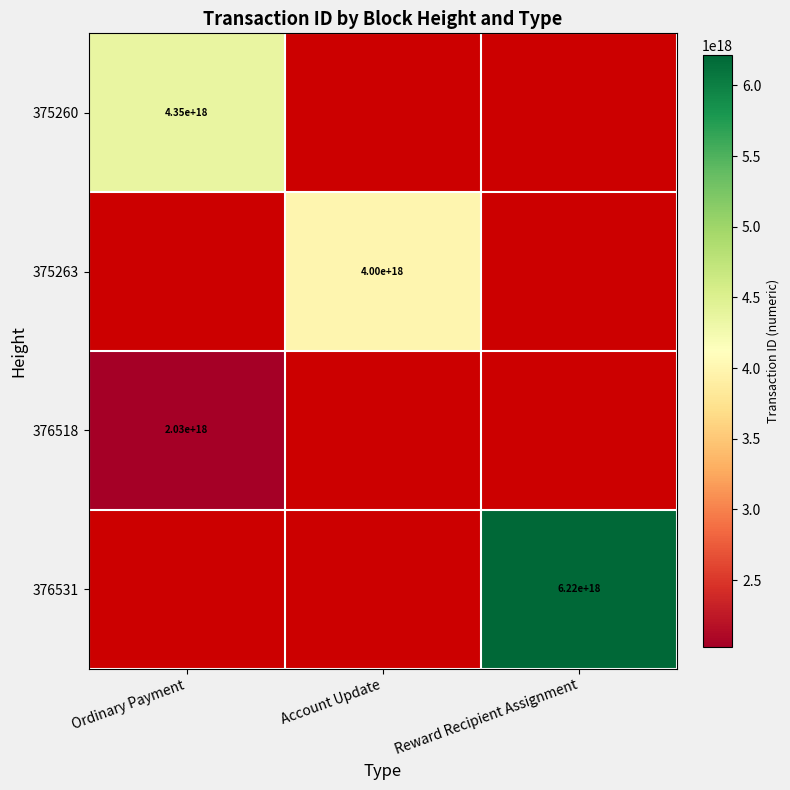

Which label corresponds to the smallest value in the chart?

Ordinary Payment